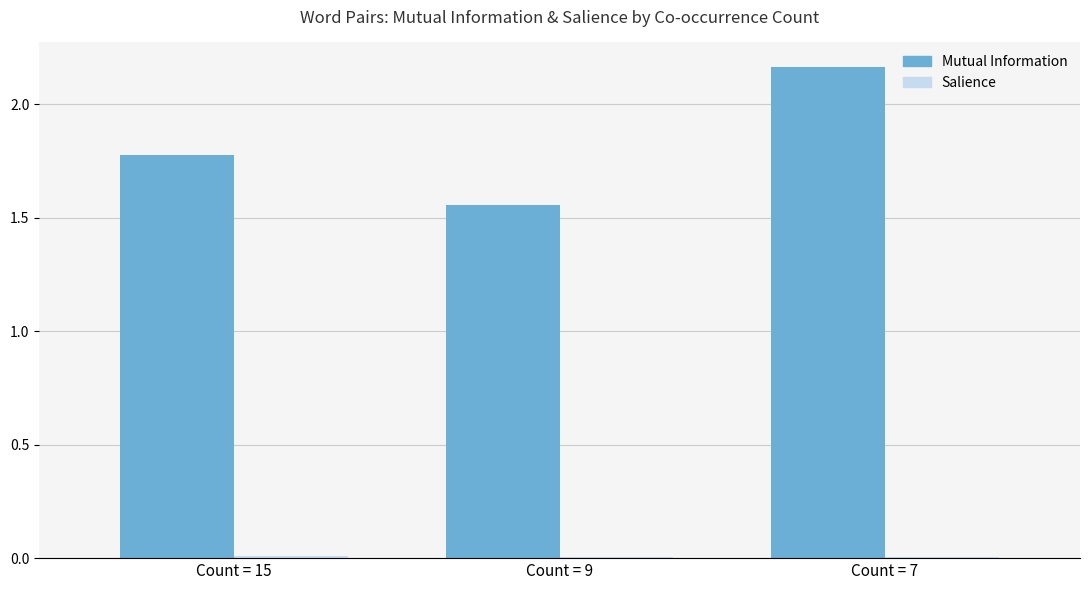

What is the sum of all Mutual Information values?

5.5